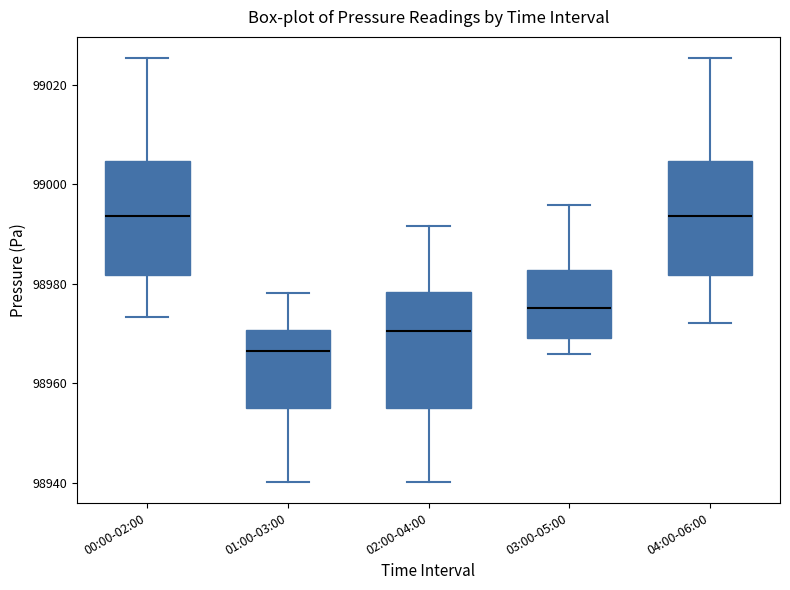

Where does the upper whisker of the box for 04:00-06:00 end on the y-axis? The values are not printed on the chart, so give them approximately, as read against the axis.

99026